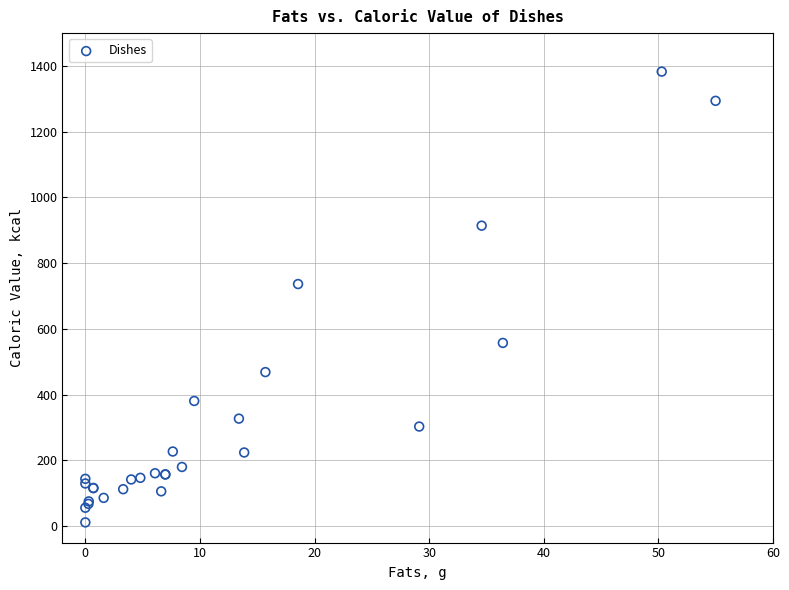

What Y value in the scatter plot is closest to 697?

736.5